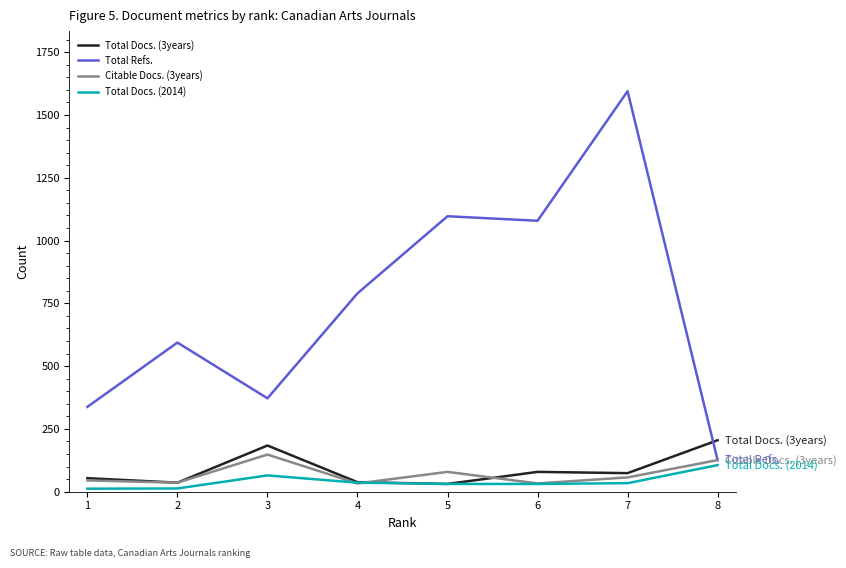

Is the value of Citable Docs. (3years) at 4 greater than the value of Total Docs. (3years) at 8?

No